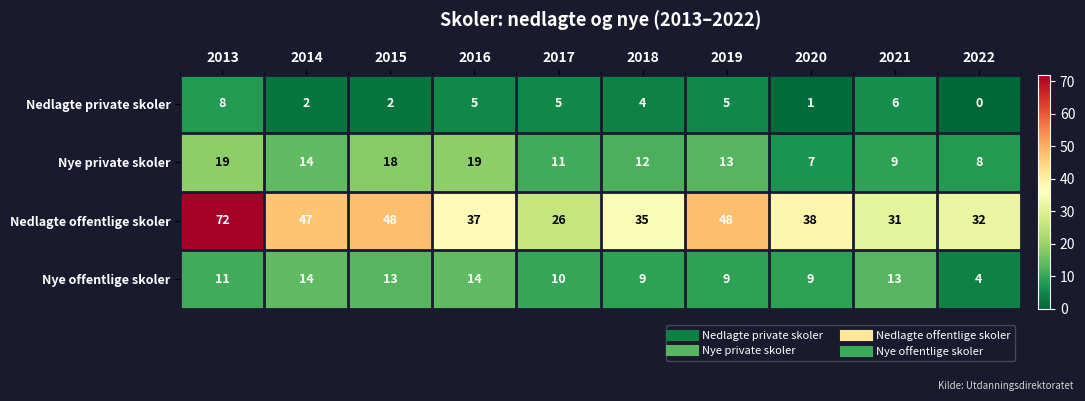

Rank the series at 2013 from highest to lowest value.

Nedlagte offentlige skoler, Nye private skoler, Nye offentlige skoler, Nedlagte private skoler